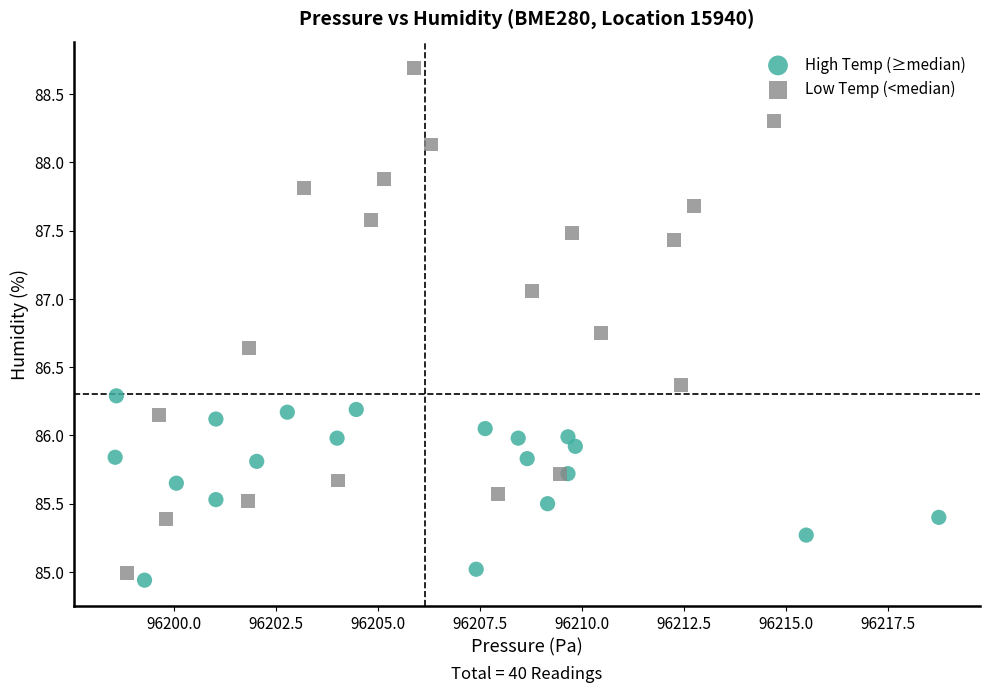

Which series reaches the maximum Y coordinate?

Low Temp (<median)